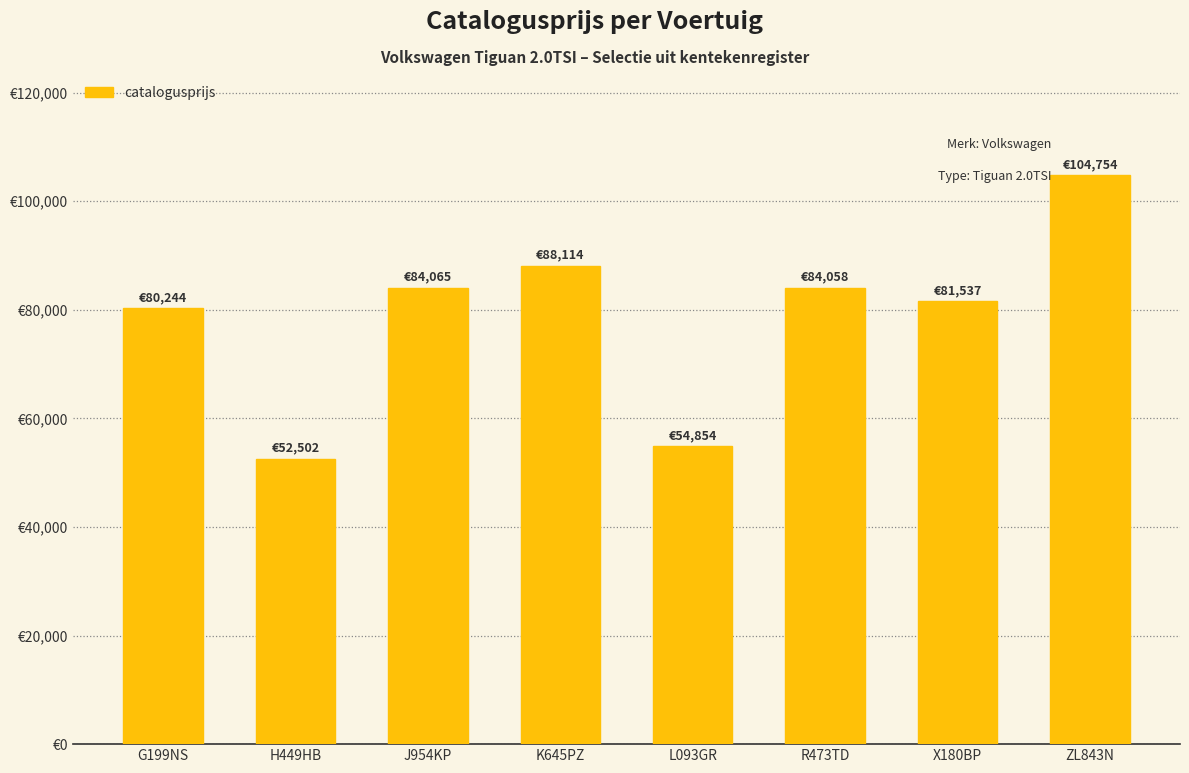

Are the bars horizontal?

No